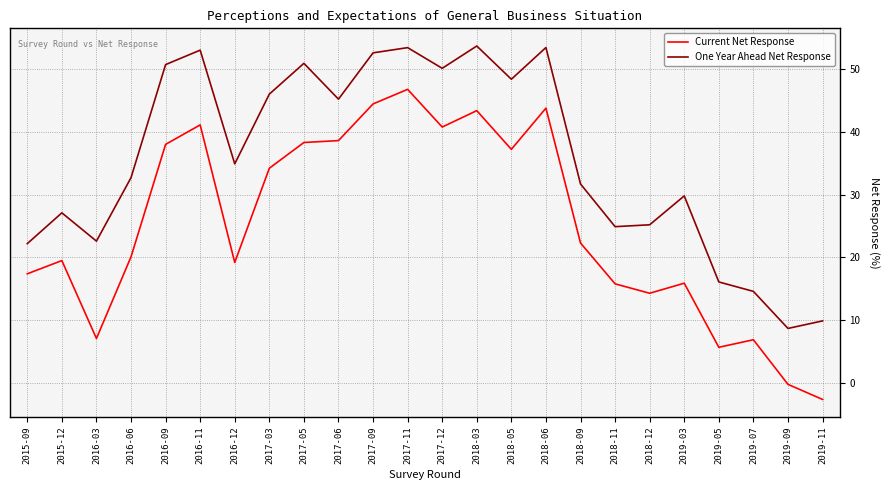

How many values in the One Year Ahead Net Response series are below 34?

12